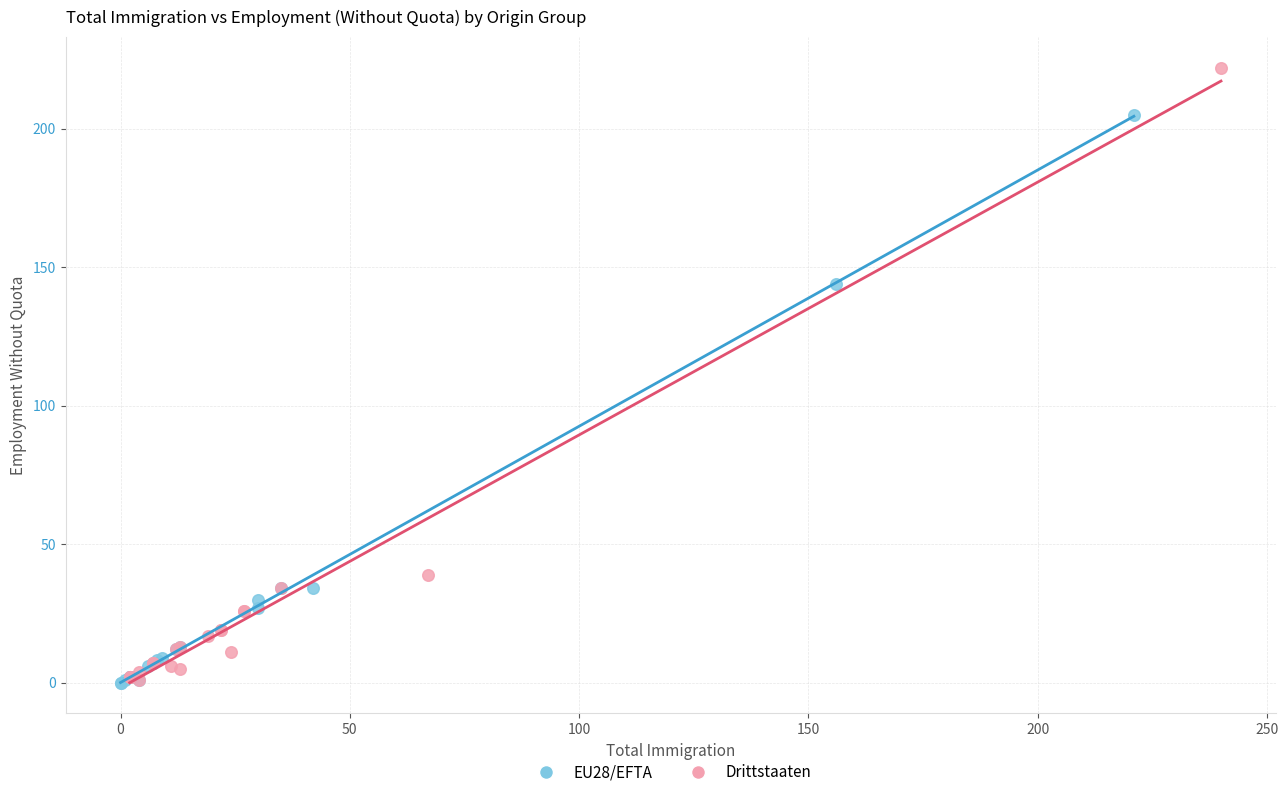

Which series has the largest Y range (max minus min)?

Drittstaaten